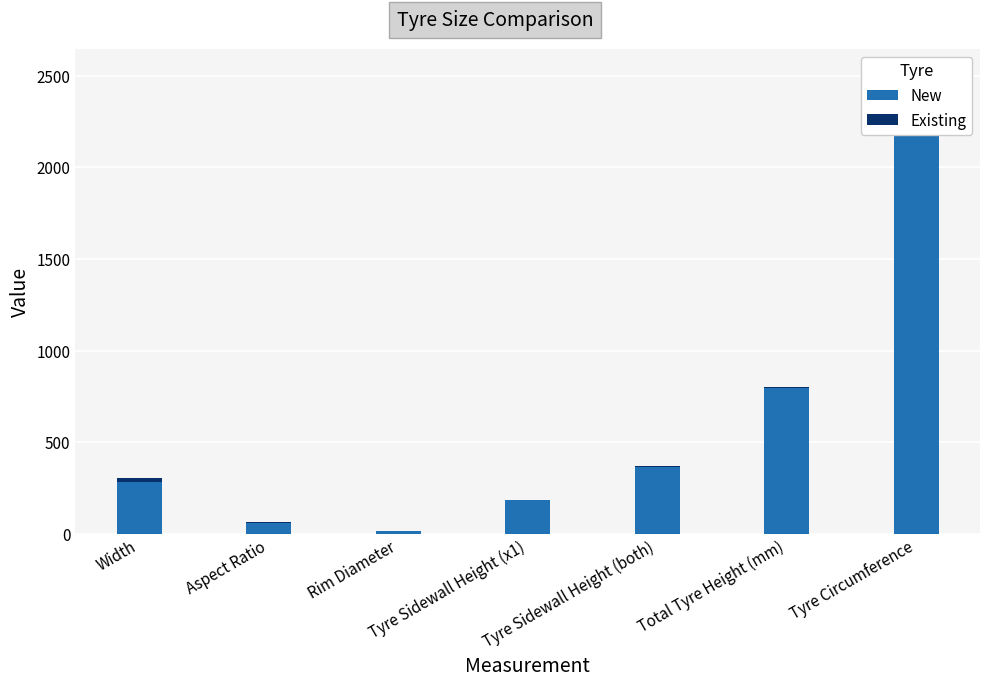

What is the maximum value shown in the chart?

2506.4